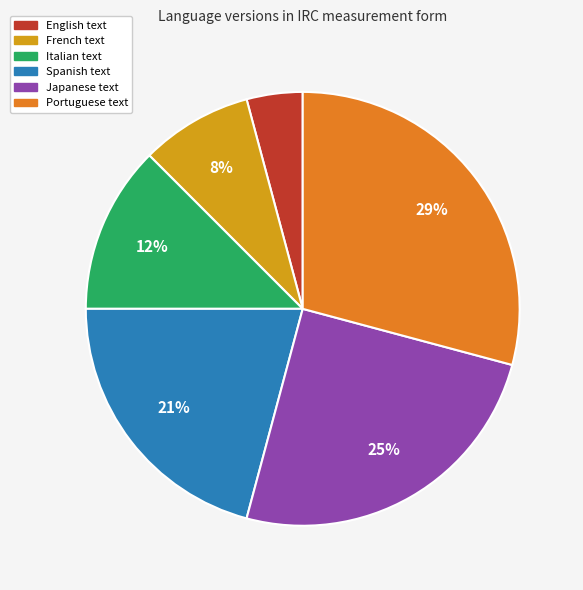

To the nearest percent, what is the difference between the largest and smallest slice percentages?

25%